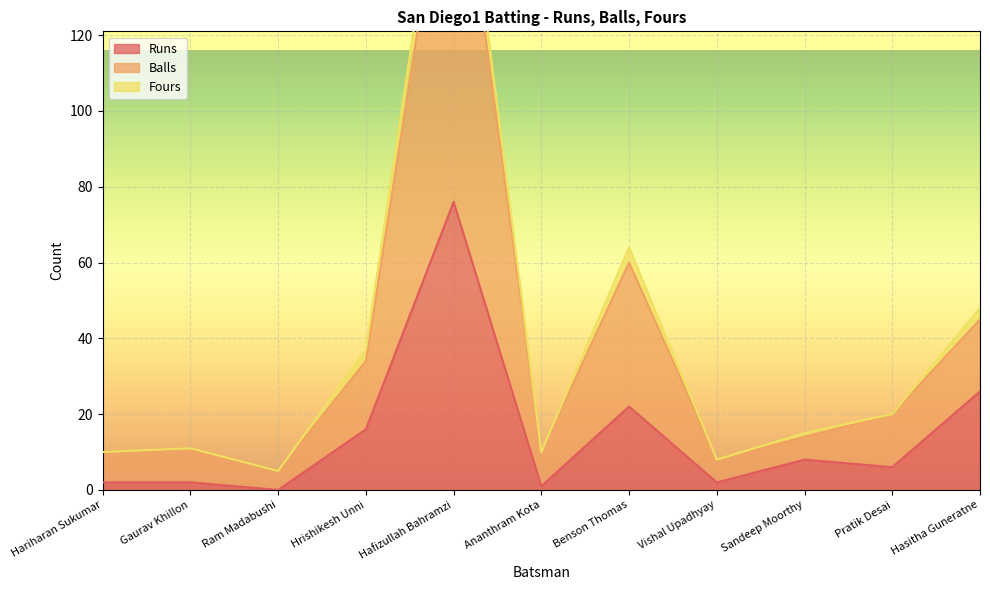

Where is the first local maximum for Balls?

Gaurav Khillon